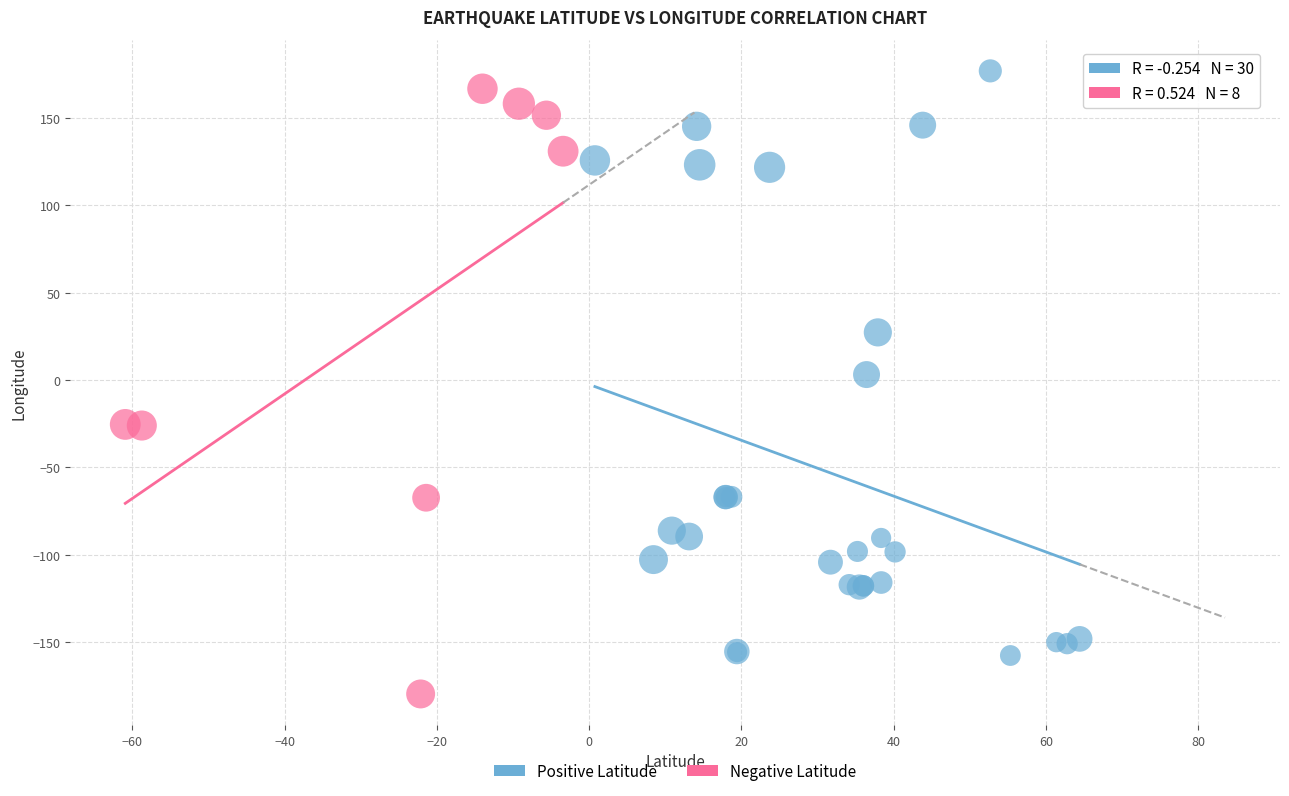

Which series contains the lowest Y value?

Negative Latitude